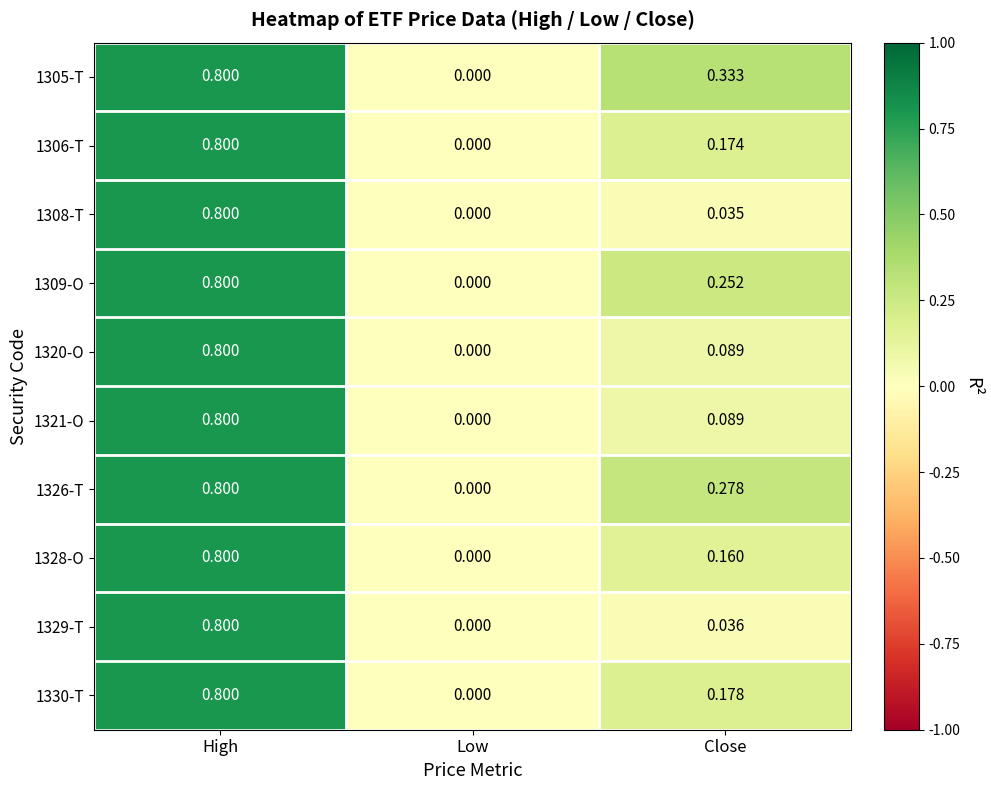

List the labels in order of 1306-T value, smallest first.

Low, Close, High